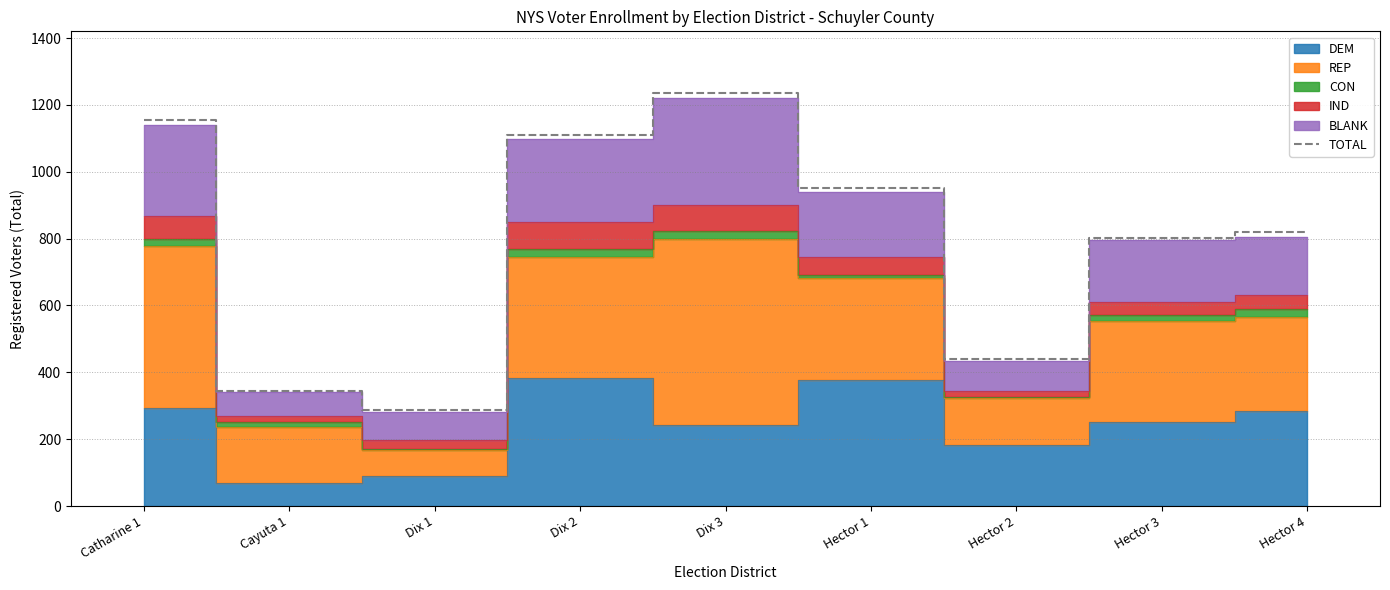

What is the label of the 7th point from the left?

Hector 2